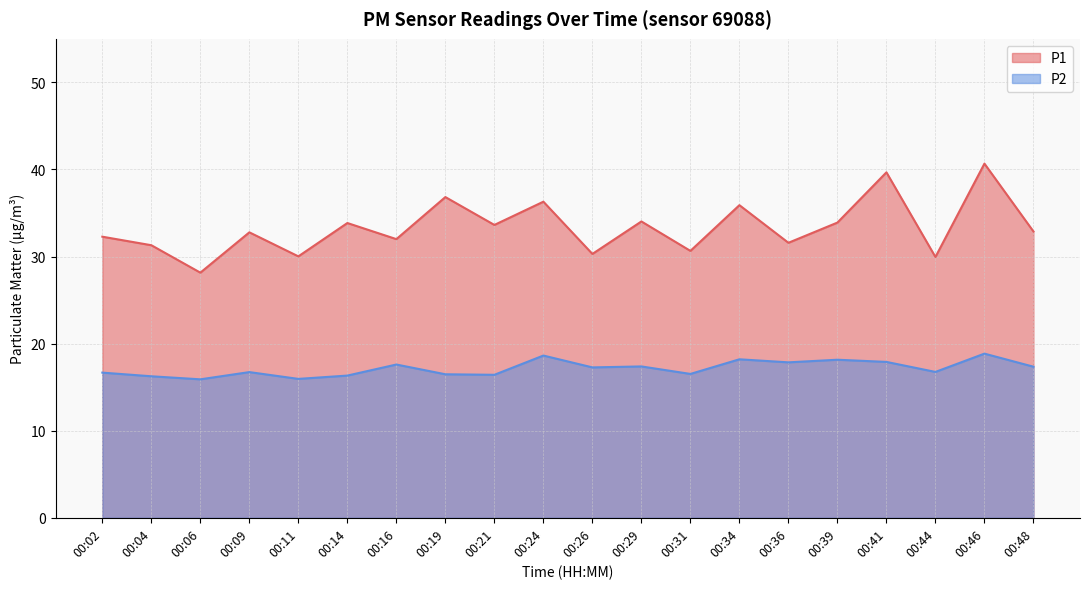

In P1, how many points are lower than both neighbors (excluding endpoints)?

8